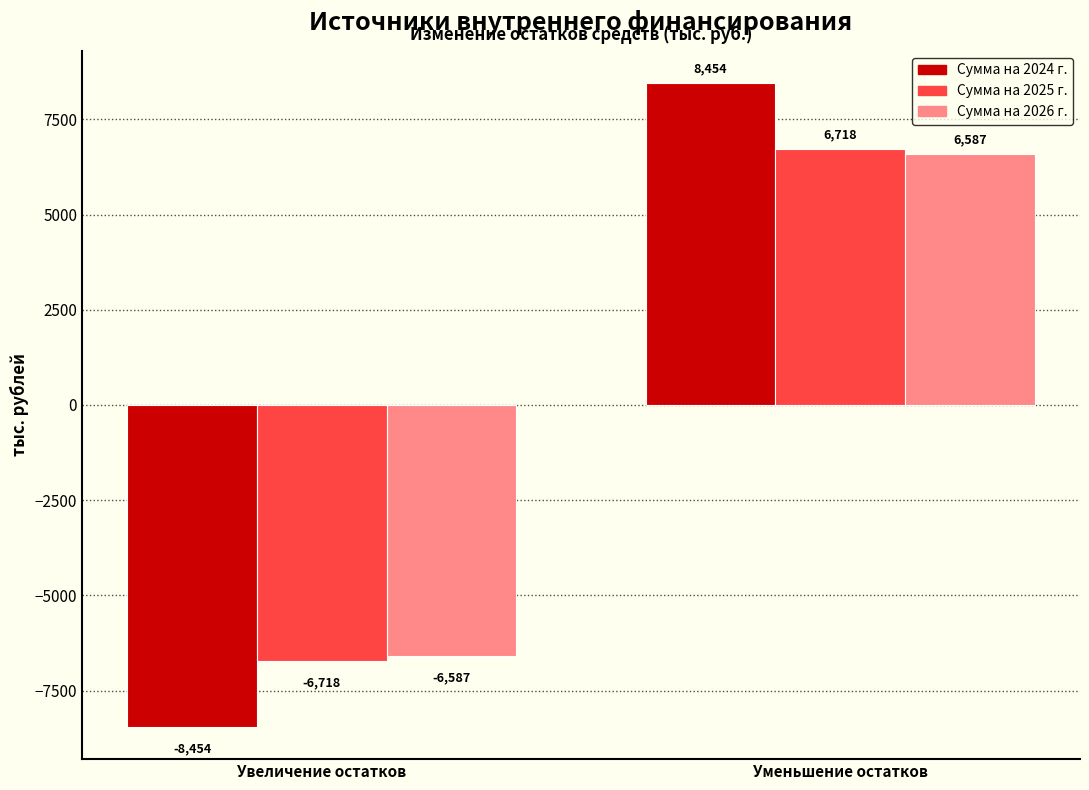

List the labels in order of Сумма на 2026 г. value, smallest first.

Увеличение остатков, Уменьшение остатков